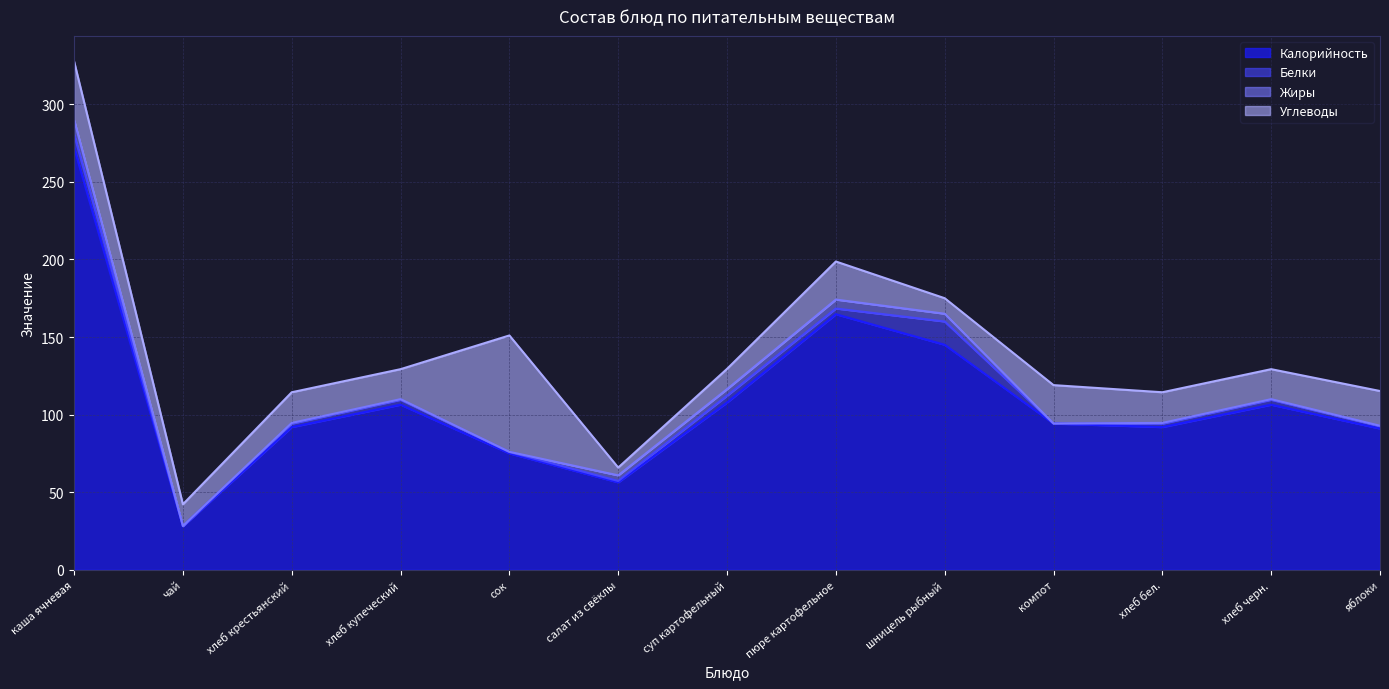

What is the sum of all Жиры values?

30.1